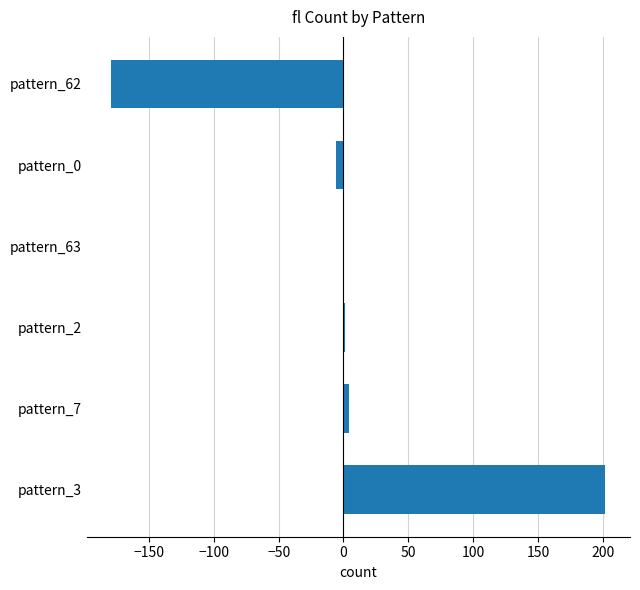

What is the maximum value shown in the chart?

202